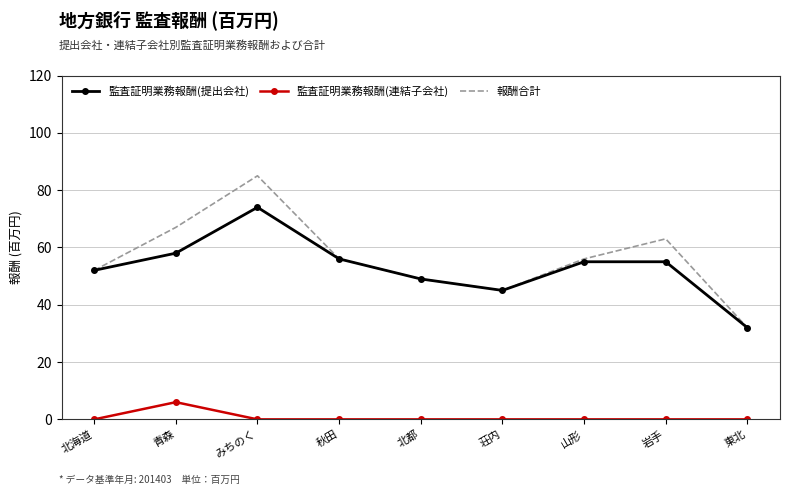

At which label does 報酬合計 reach its peak?

みちのく